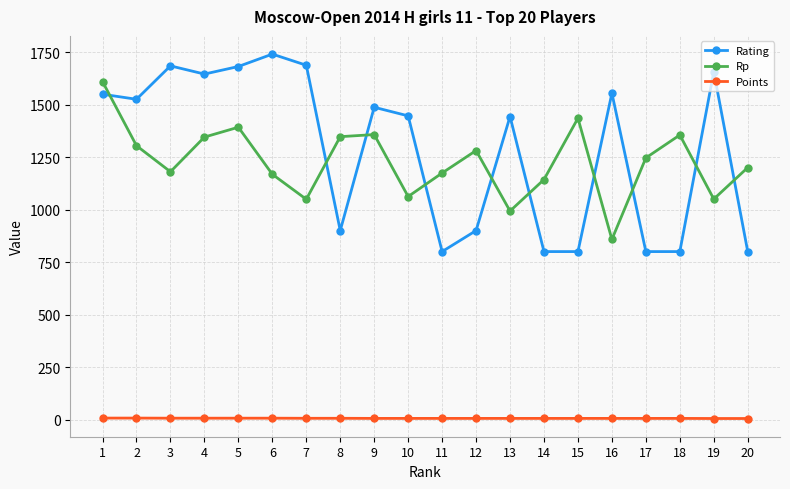

Rank the series by their maximum value, from lowest to highest.

Points, Rp, Rating